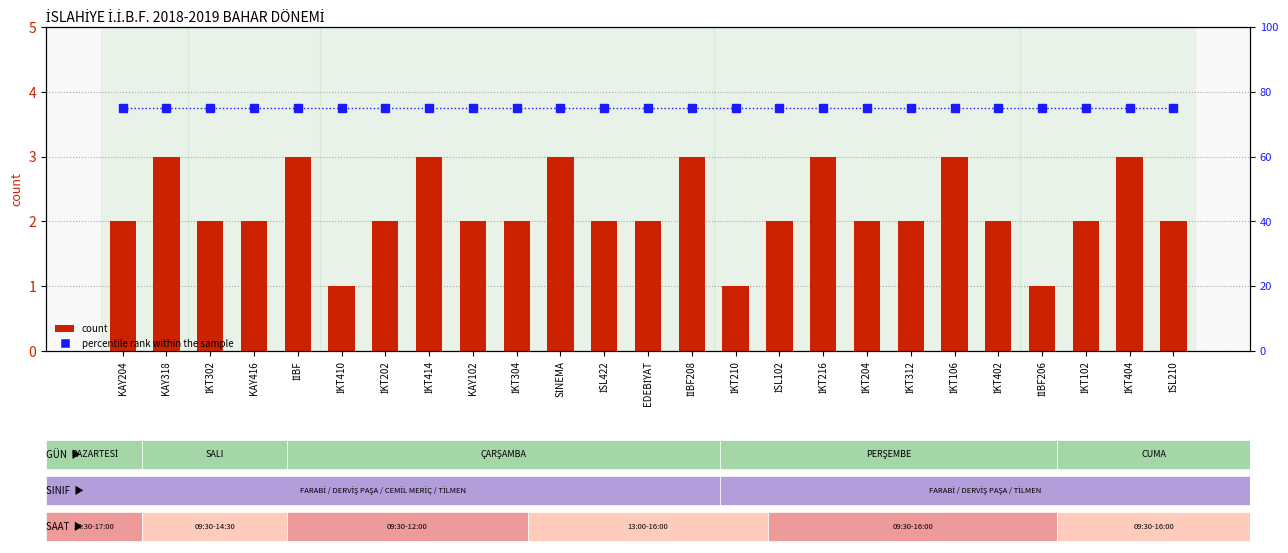

Reading left to right, list all the values displayed in this chart.

count: 2	3	2	2	3	1	2	3	2	2	3	2	2	3	1	2	3	2	2	3	2	1	2	3	2
percentile rank within the sample: 75	75	75	75	75	75	75	75	75	75	75	75	75	75	75	75	75	75	75	75	75	75	75	75	75